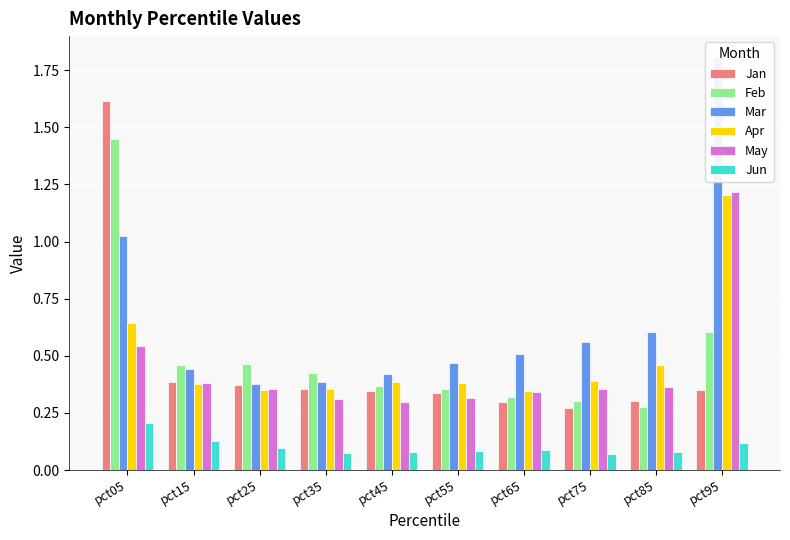

What is the difference between the May values at pct25 and pct95?

0.9